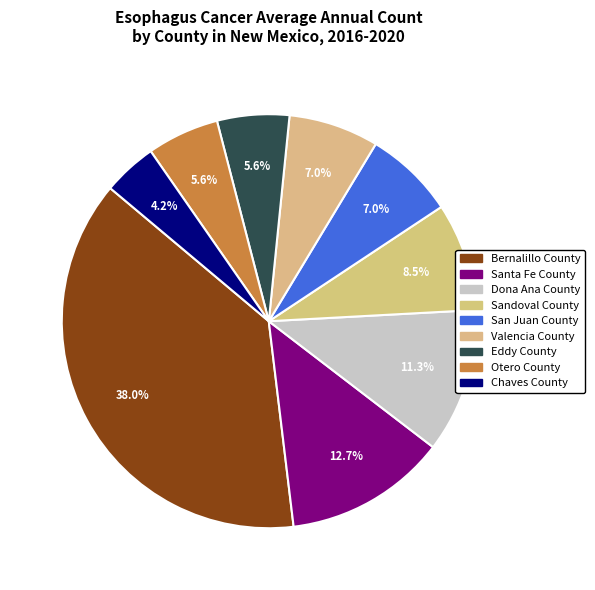

Approximately how many times larger is the value at Dona Ana County compared to Eddy County?

2.0